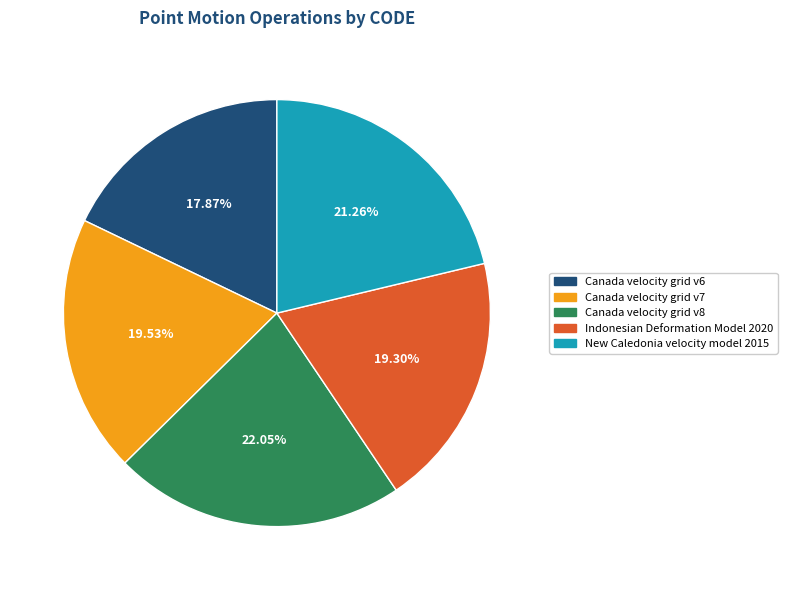

Between Indonesian Deformation Model 2020 and Canada velocity grid v6, which is larger?

Indonesian Deformation Model 2020